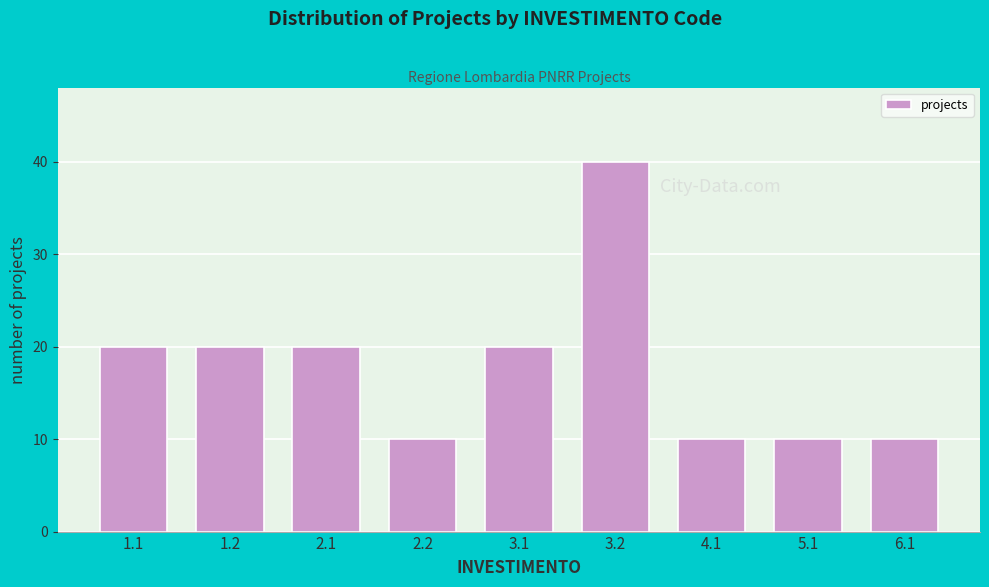

Reading left to right, transcribe all the data shown in this chart.

20	20	20	10	20	40	10	10	10